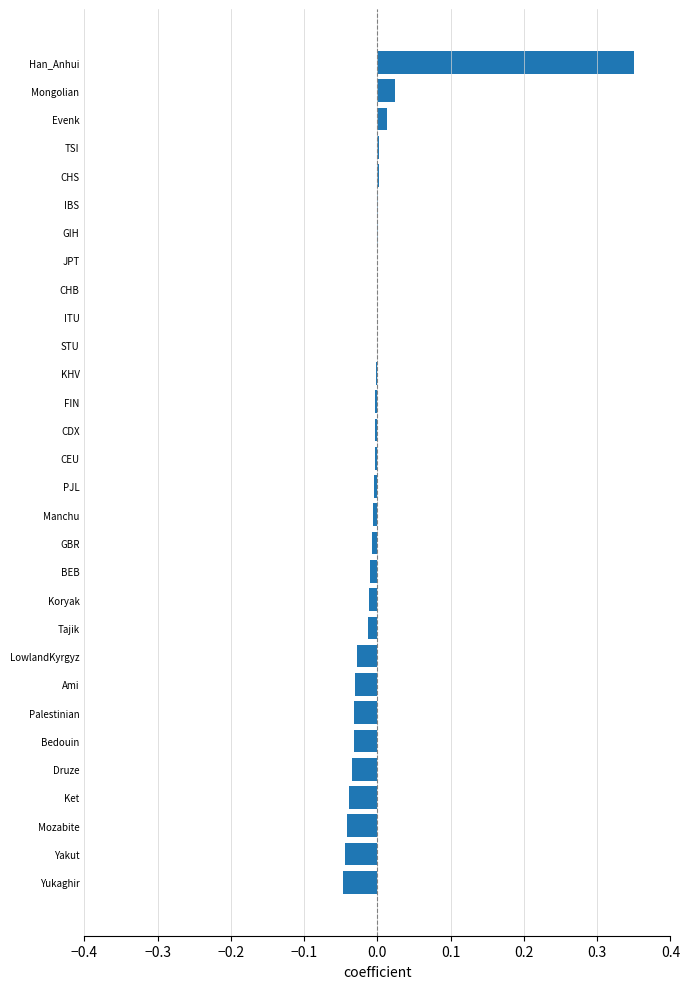

Which has a higher value, CEU or Druze?

CEU